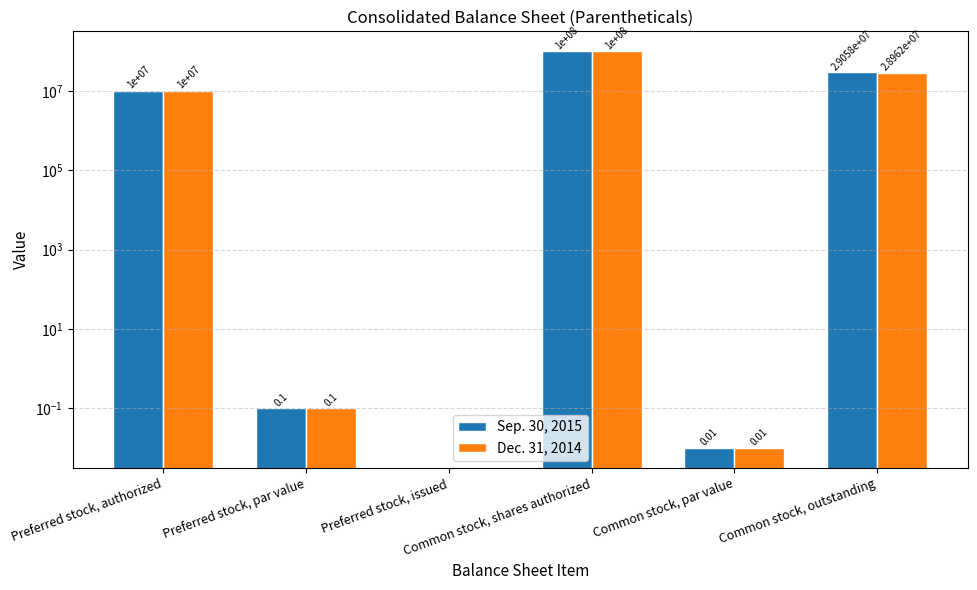

Reading left to right, extract all data points from this chart.

Sep. 30, 2015: Preferred stock, authorized=10000000.0	Preferred stock, par value=0.1	Preferred stock, issued=0.0	Common stock, shares authorized=100000000.0	Common stock, par value=0.0	Common stock, outstanding=29058000.0
Dec. 31, 2014: Preferred stock, authorized=10000000.0	Preferred stock, par value=0.1	Preferred stock, issued=0.0	Common stock, shares authorized=100000000.0	Common stock, par value=0.0	Common stock, outstanding=28962000.0